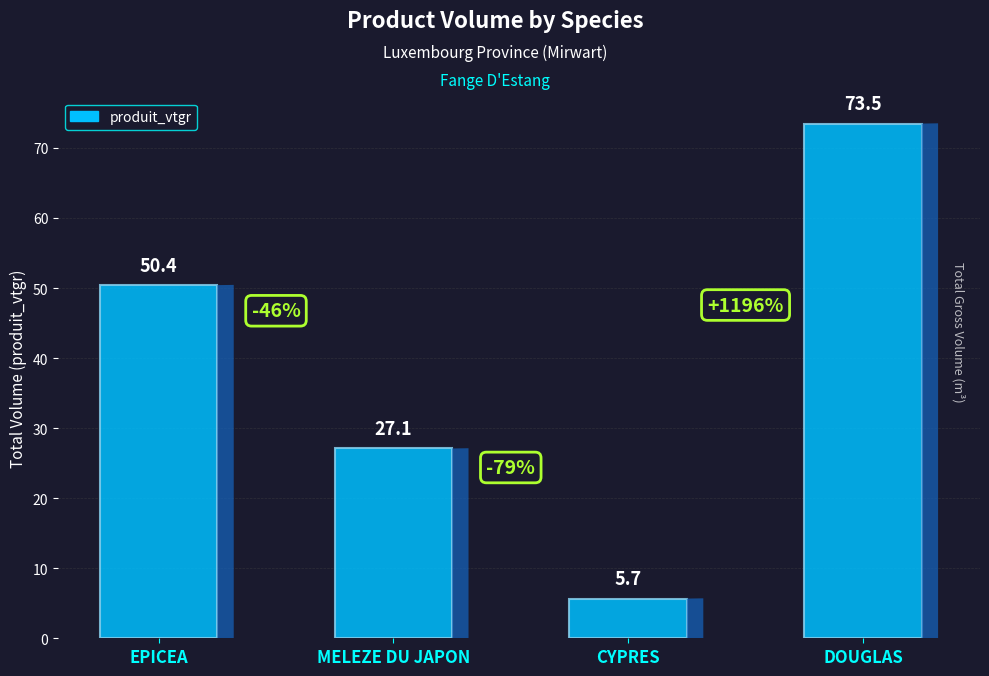

How many data points does each series have?

4